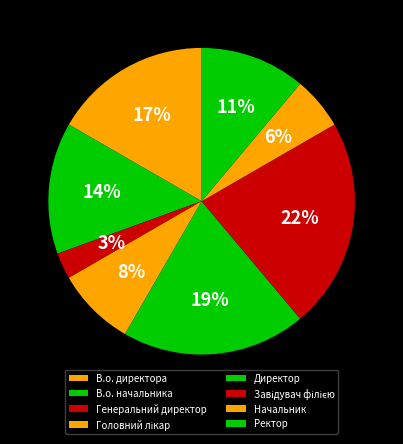

To the nearest percent, what is the difference between the largest and smallest slice percentages?

19%